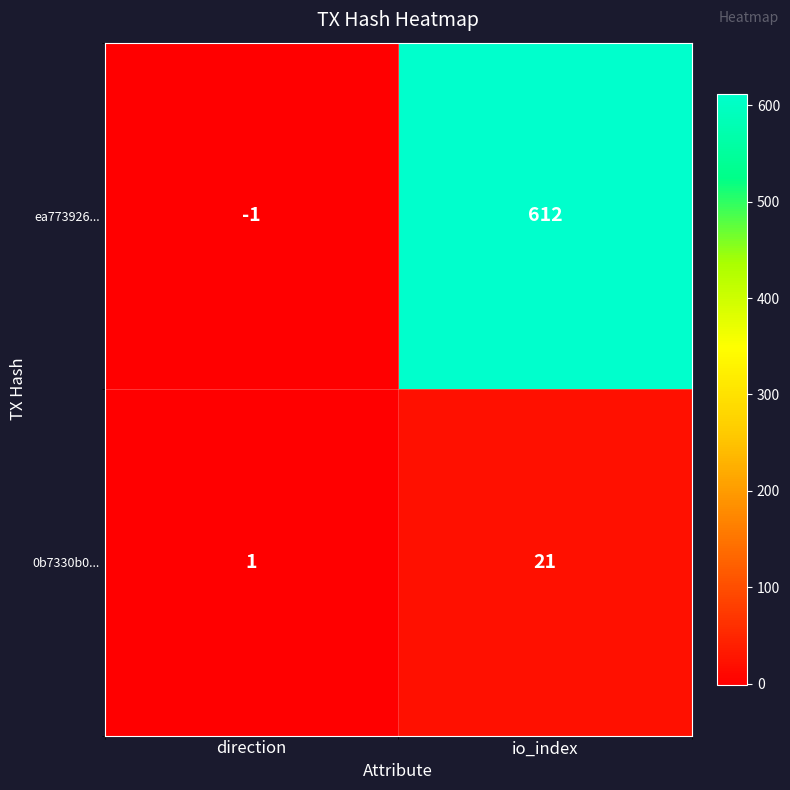

At direction, list the series in order from largest to smallest.

0b7330b0..., ea773926...